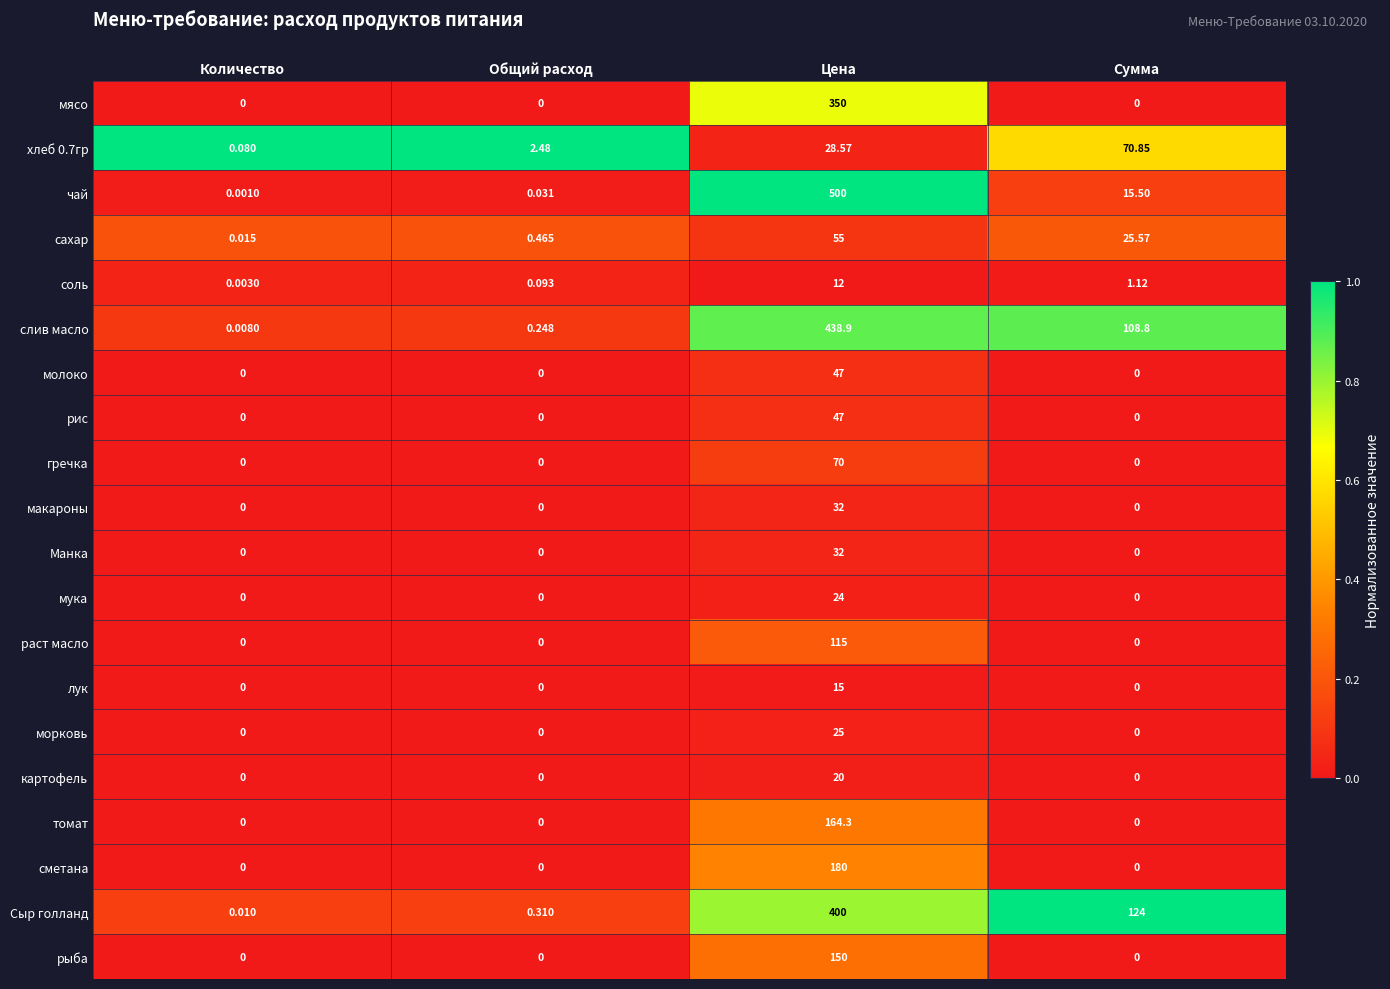

At which category is the sum across all series the highest?

Цена